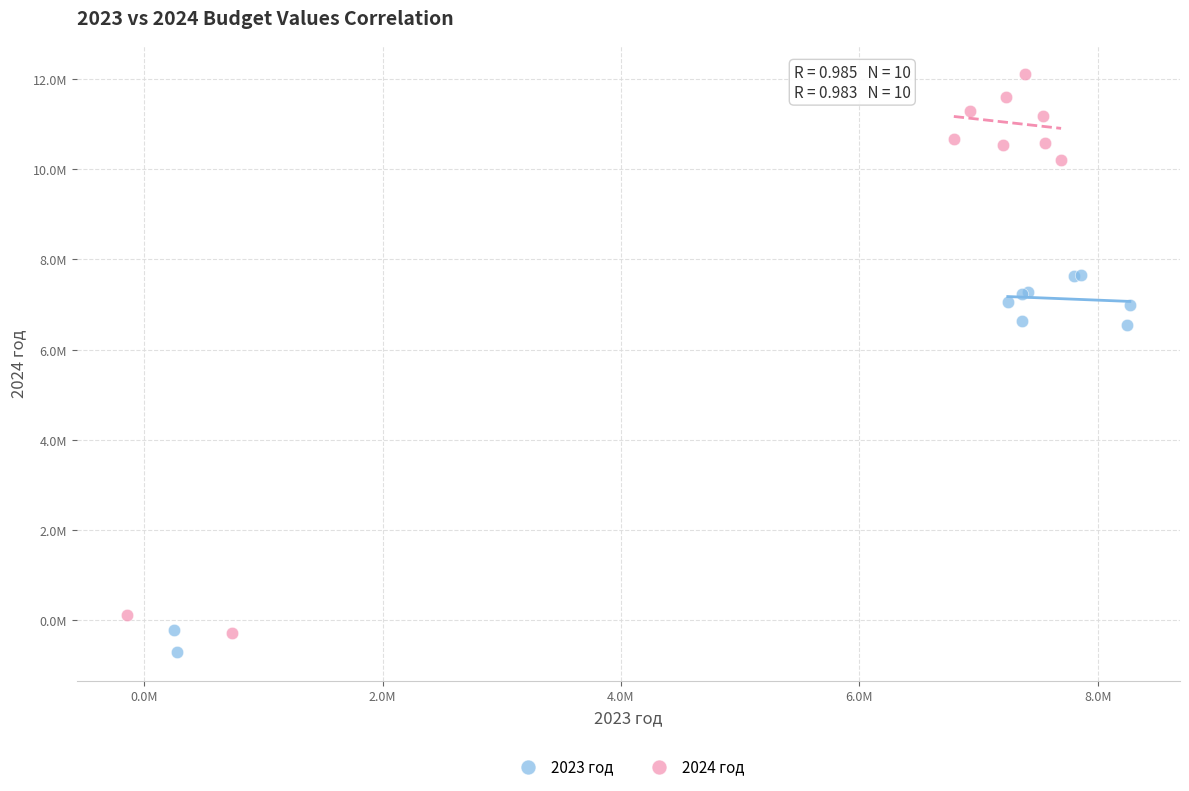

What are all the series names shown in the legend?

2023 год, 2024 год